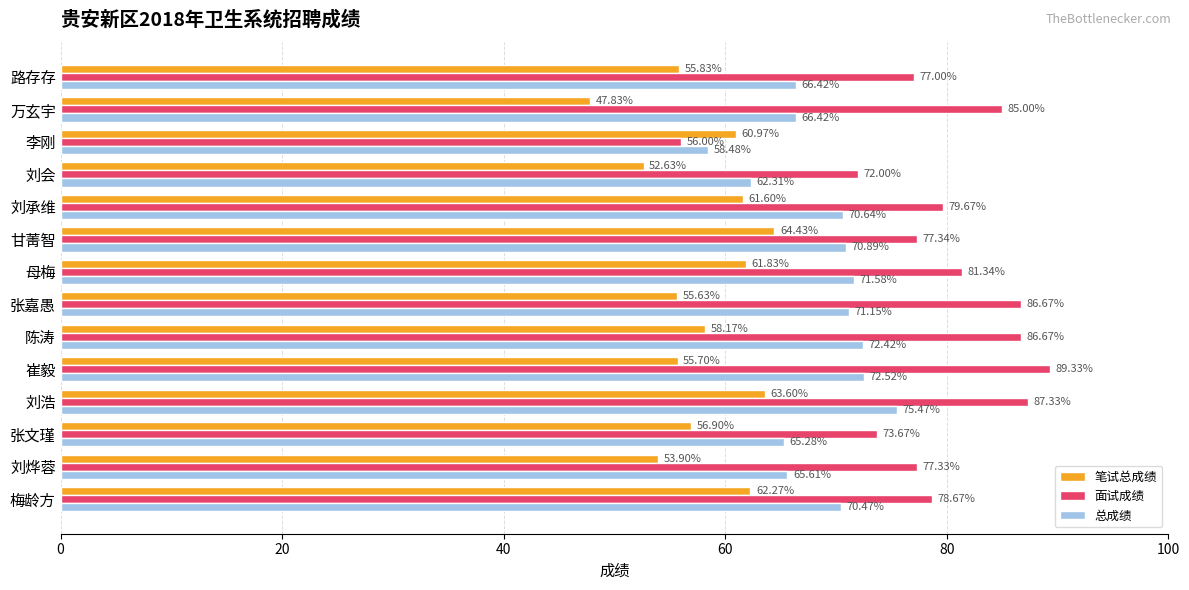

Between 张文瑾 and 刘会, which series saw the biggest shift?

笔试总成绩